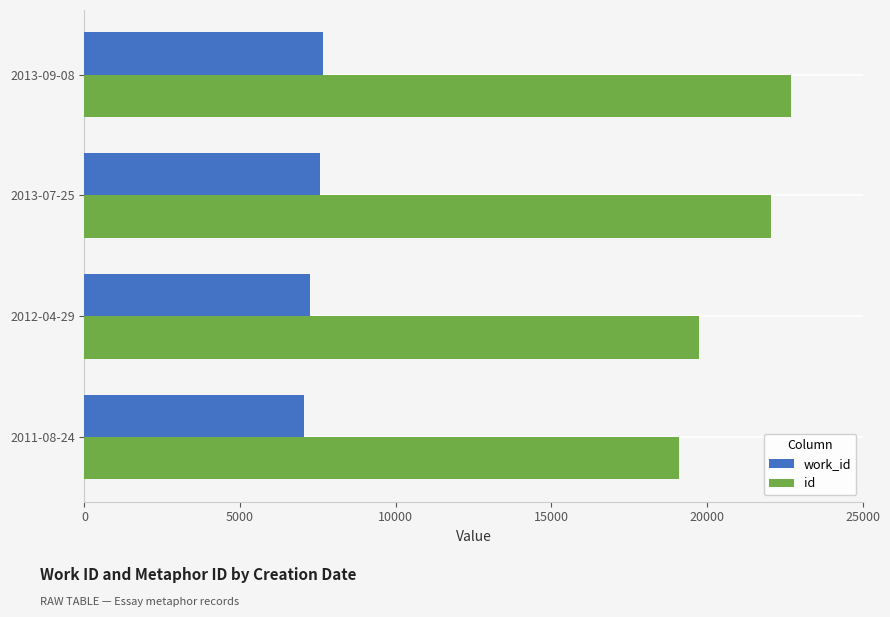

At which label is id closest to 20891?

2012-04-29